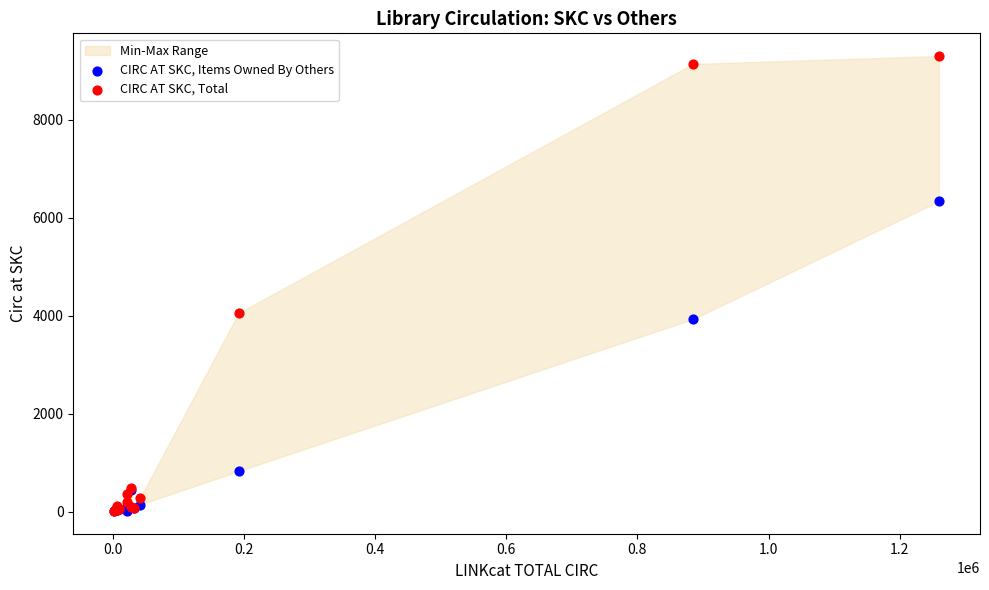

In the CIRC AT SKC, Items Owned By Others series, what Y value is closest to 3175?

3930